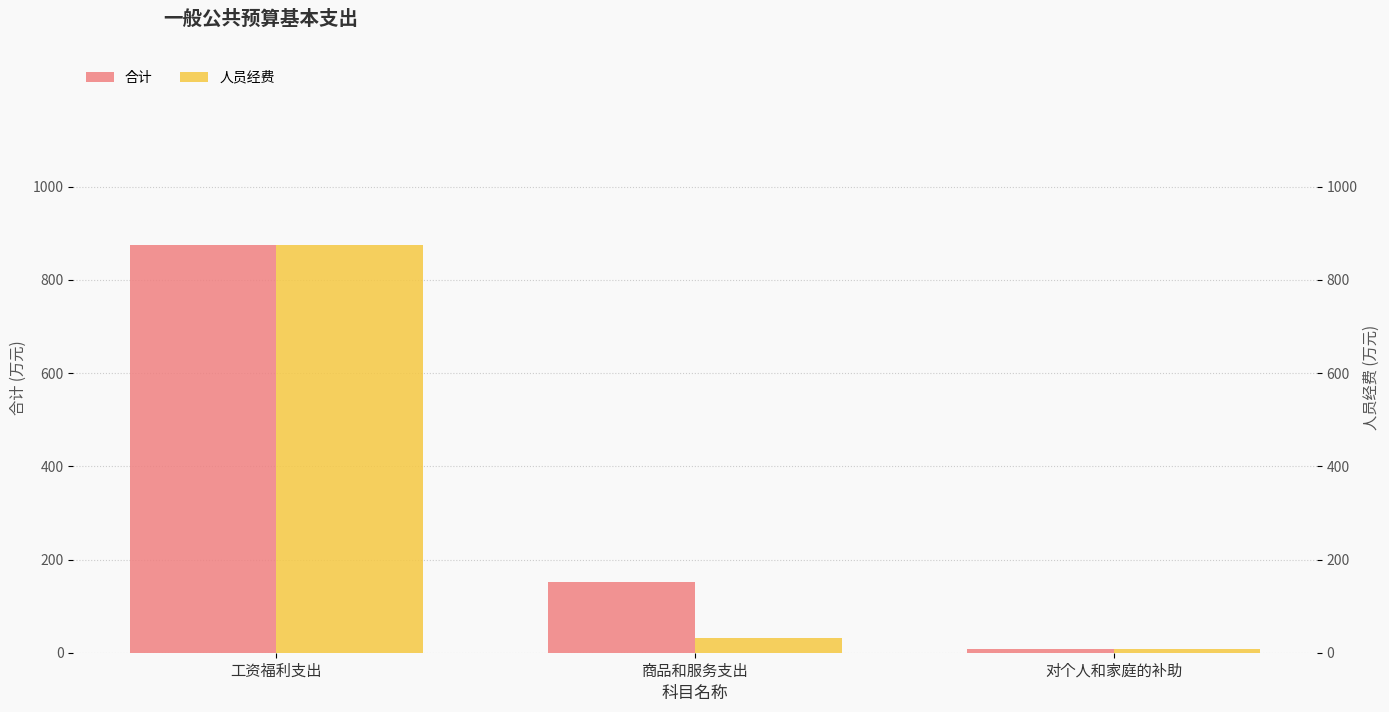

List the series in order of their overall mean, lowest first.

人员经费, 合计